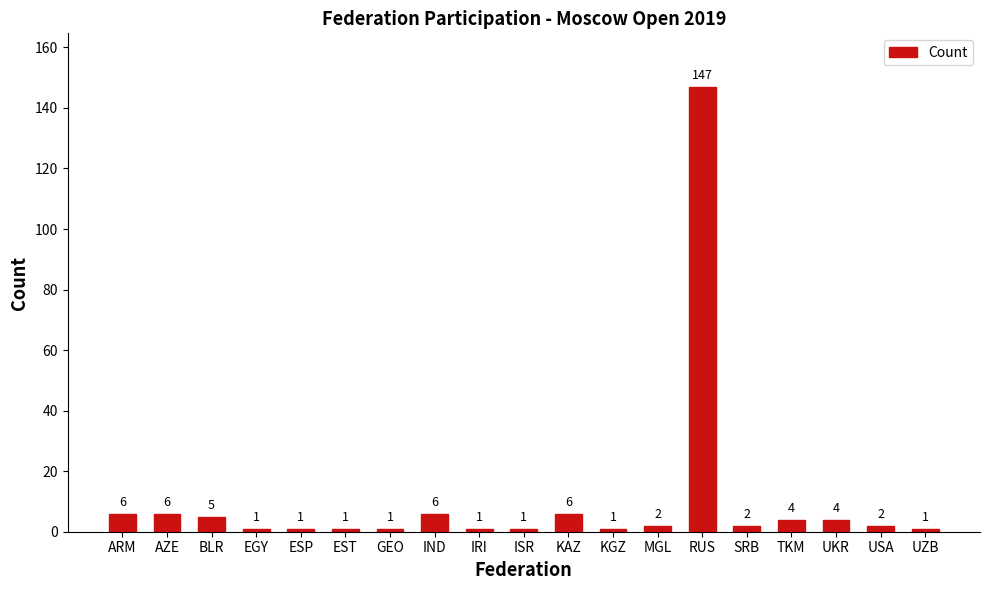

What is the value of the 10th bar from the left?

1